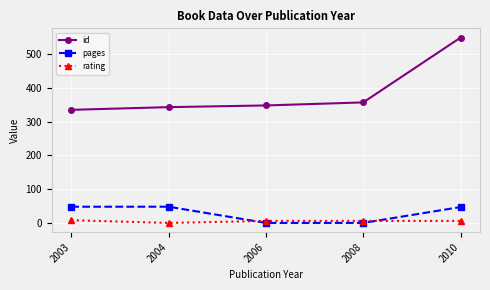

What is the average value of the rating series?

5